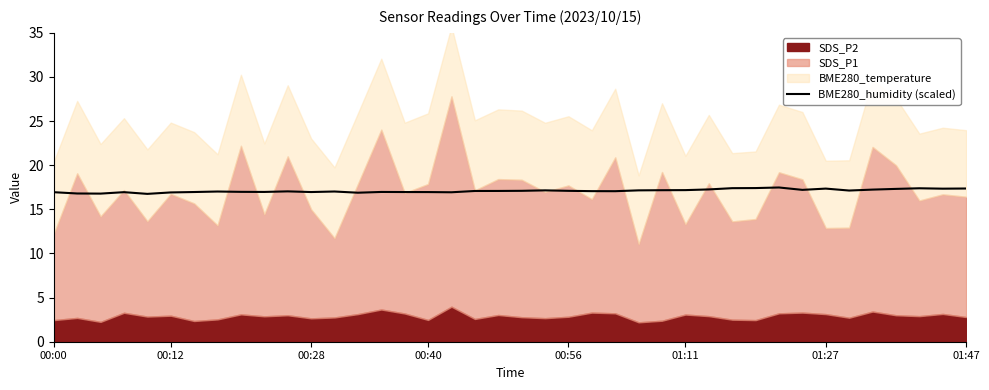

Reading left to right, extract all data points from this chart.

16.9	16.8	16.8	16.9	16.8	16.9	17.0	17.0	17.0	17.0	17.0	17.0	17.0	16.9	17.0	17.0	17.0	16.9	17.1	17.1	17.1	17.2	17.1	17.1	17.1	17.2	17.2	17.2	17.3	17.4	17.4	17.5	17.2	17.4	17.1	17.2	17.3	17.4	17.3	17.4